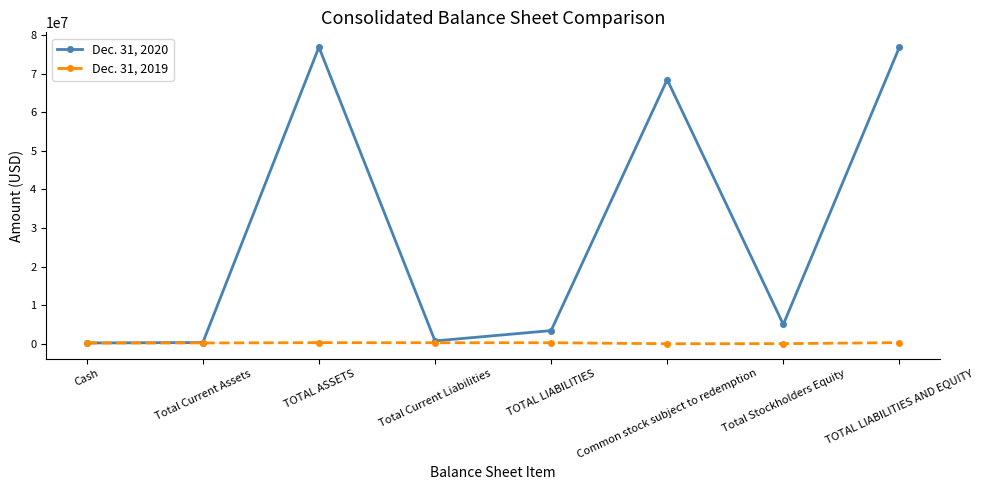

Which series has the widest spread of values?

Dec. 31, 2020